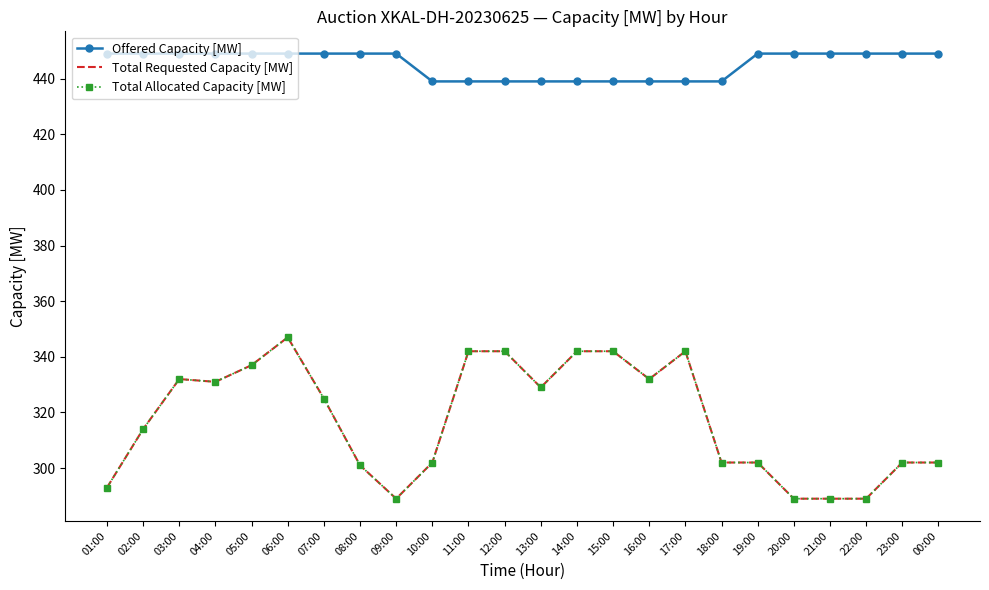

What is the spread (max minus min) of values at 03:00?

117